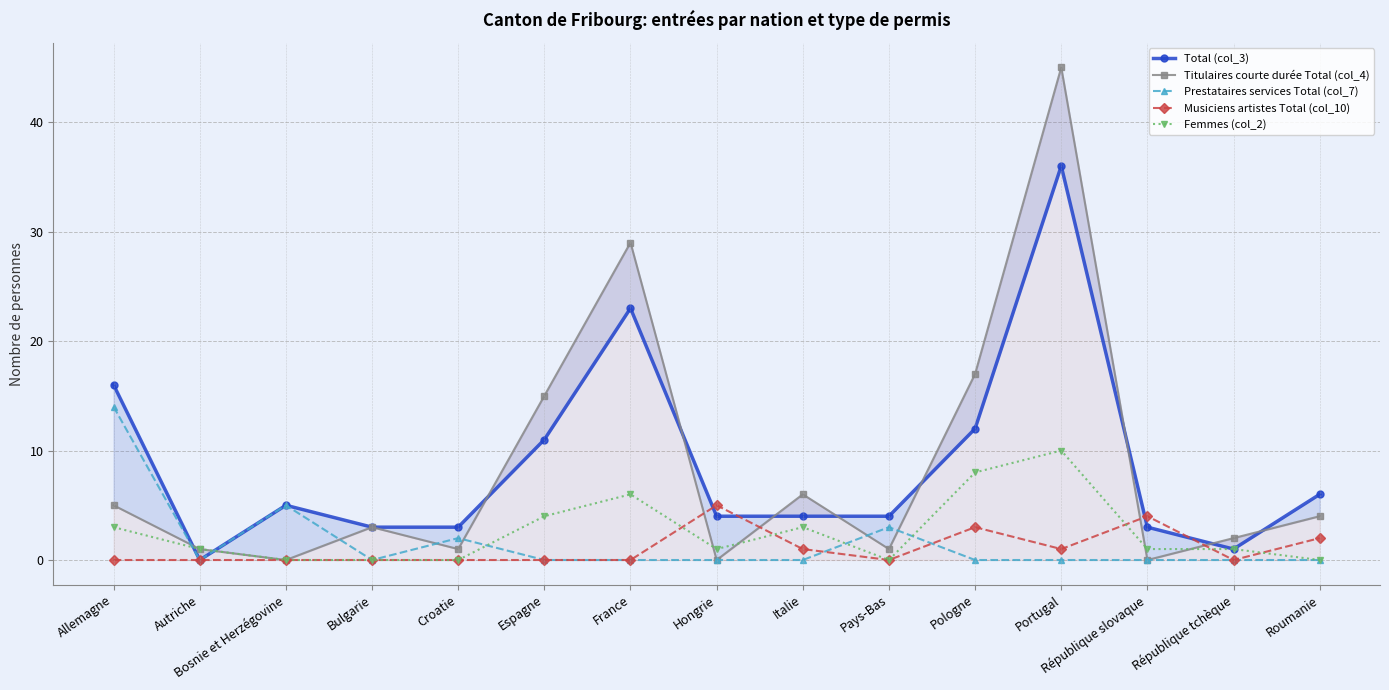

Is the value of Musiciens artistes Total (col_10) at Bosnie et Herzégovine greater than the value of Prestataires services Total (col_7) at Portugal?

No